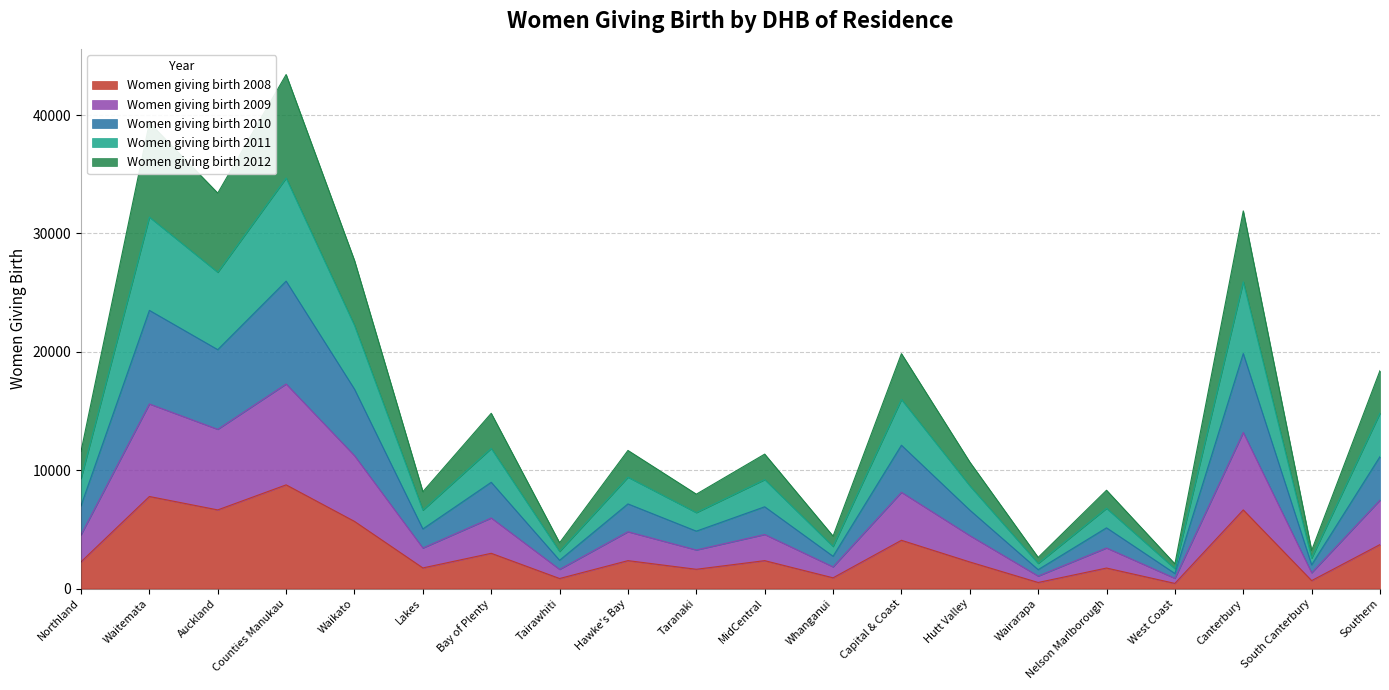

What is the total value across all series at Taranaki?

7972